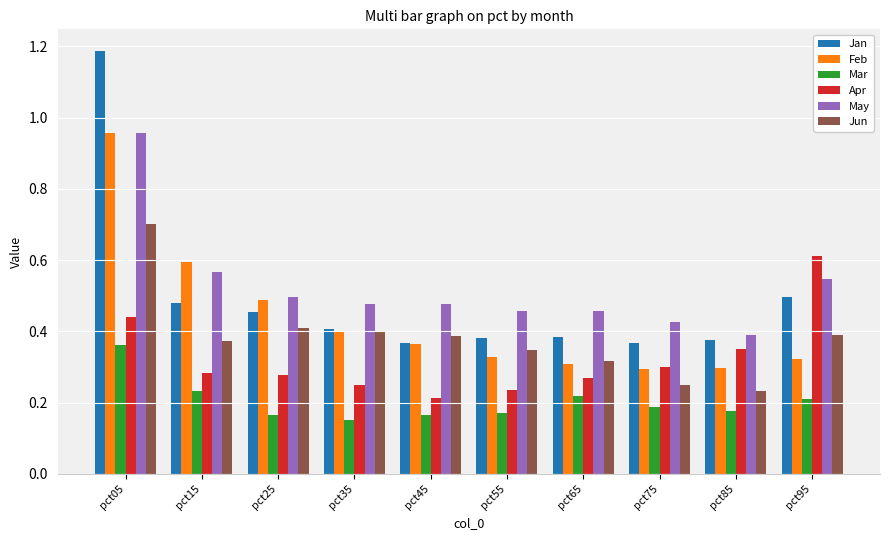

The May series shows 1.0 at pct15. True or false?

False